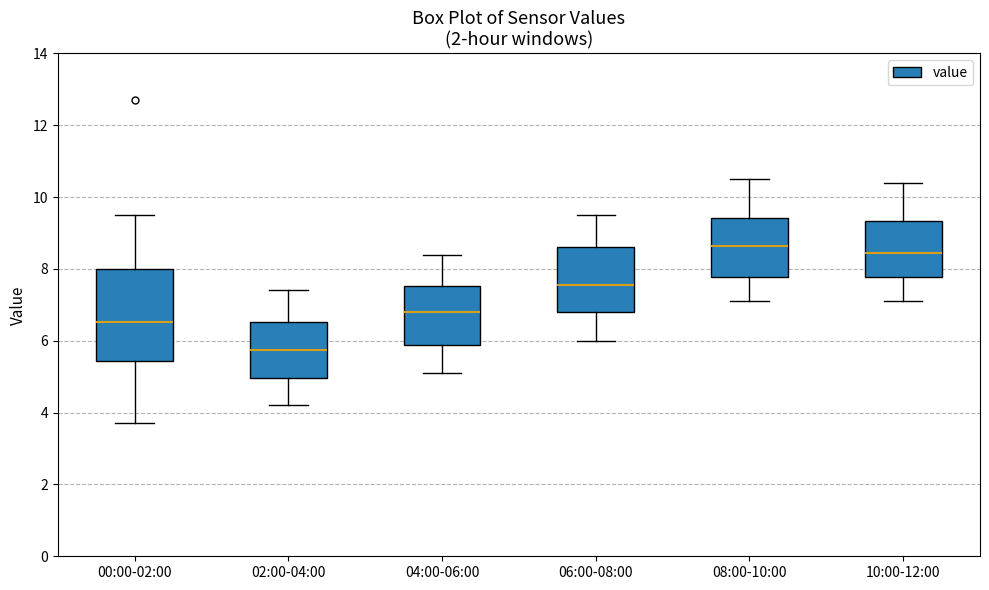

Where is the upper edge of the box for 06:00-08:00 on the y-axis? The values are not printed on the chart, so give them approximately, as read against the axis.

8.6